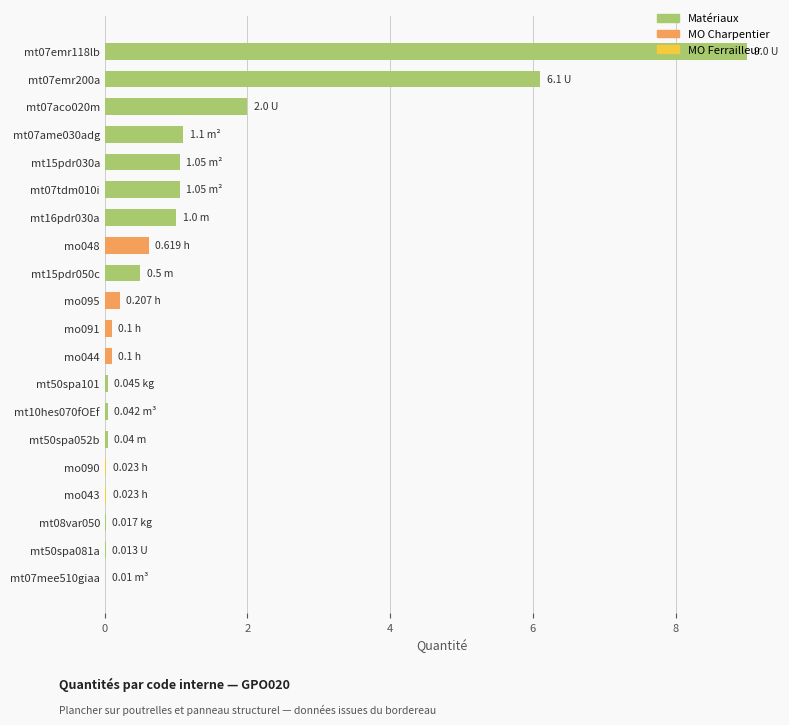

Between mt07emr118lb and mt15pdr030a, which is larger?

mt07emr118lb